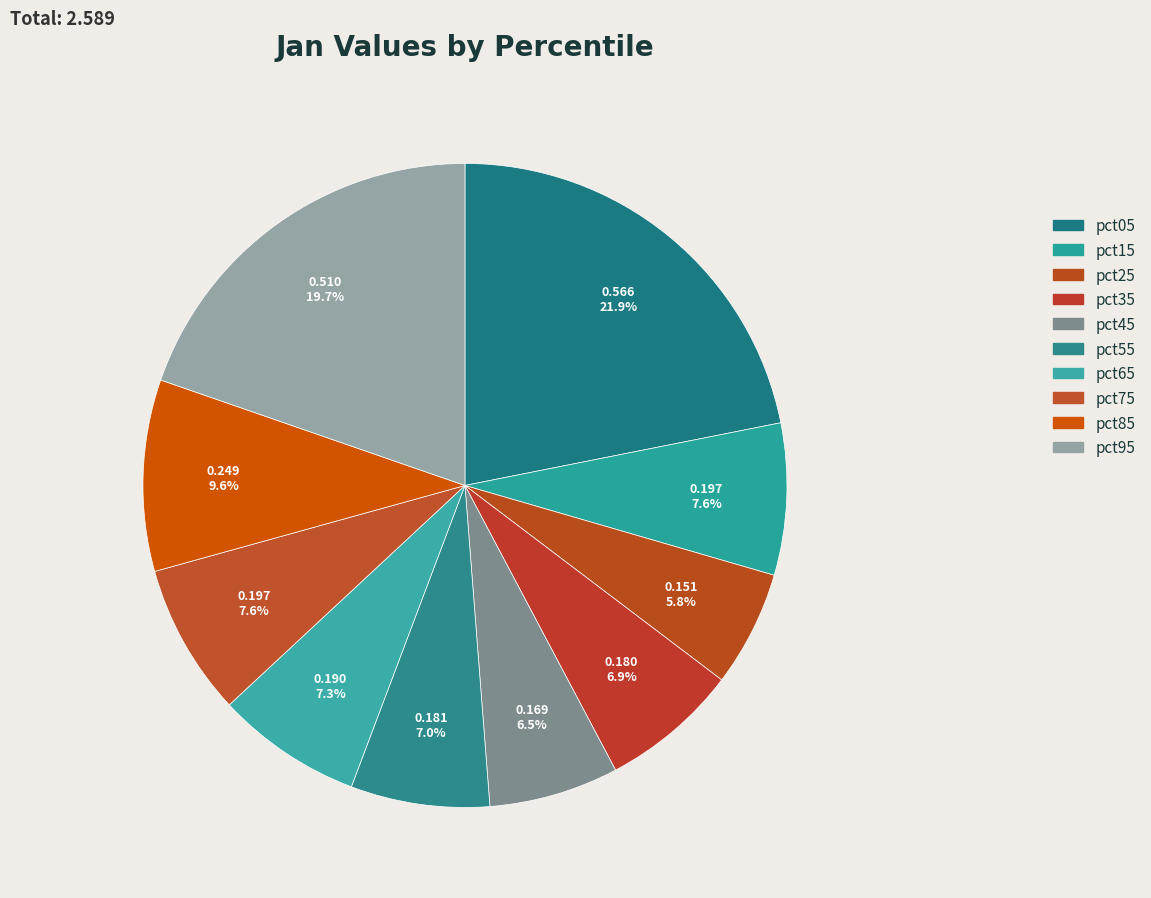

How many segments does this pie chart have?

10